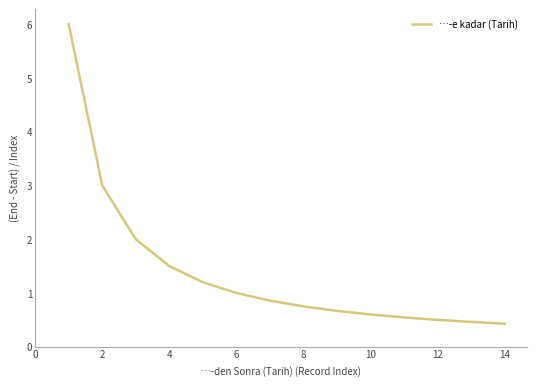

What is the greatest value displayed?

6.0